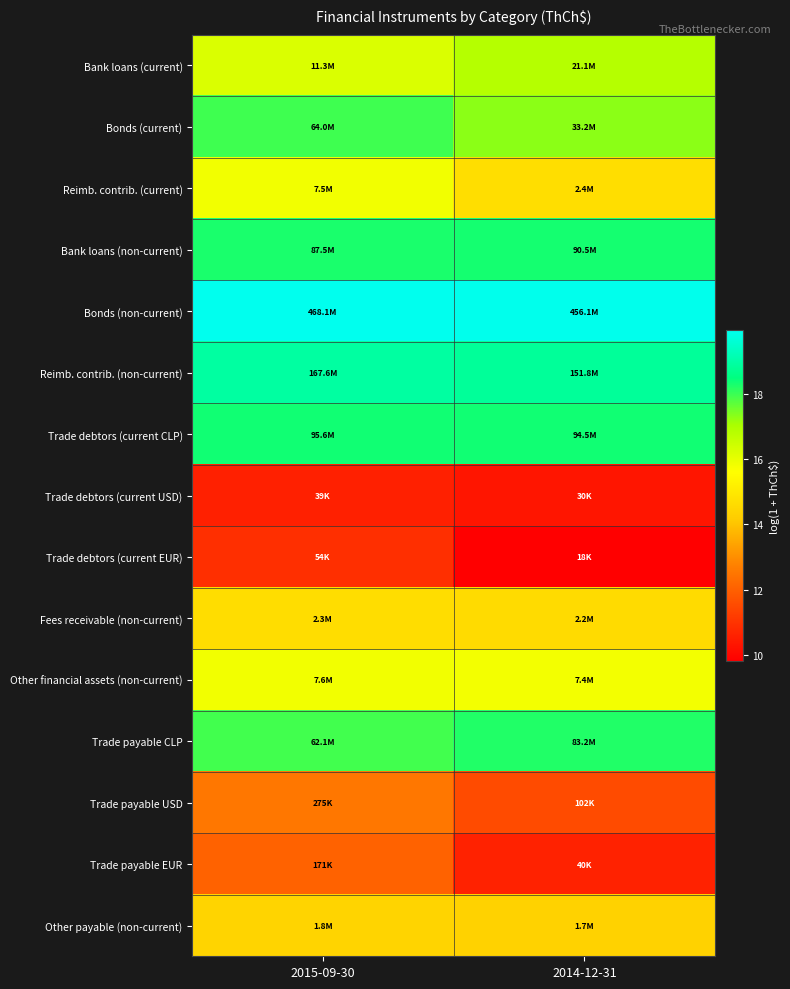

Which series has the largest total across all categories?

Bonds (non-current)